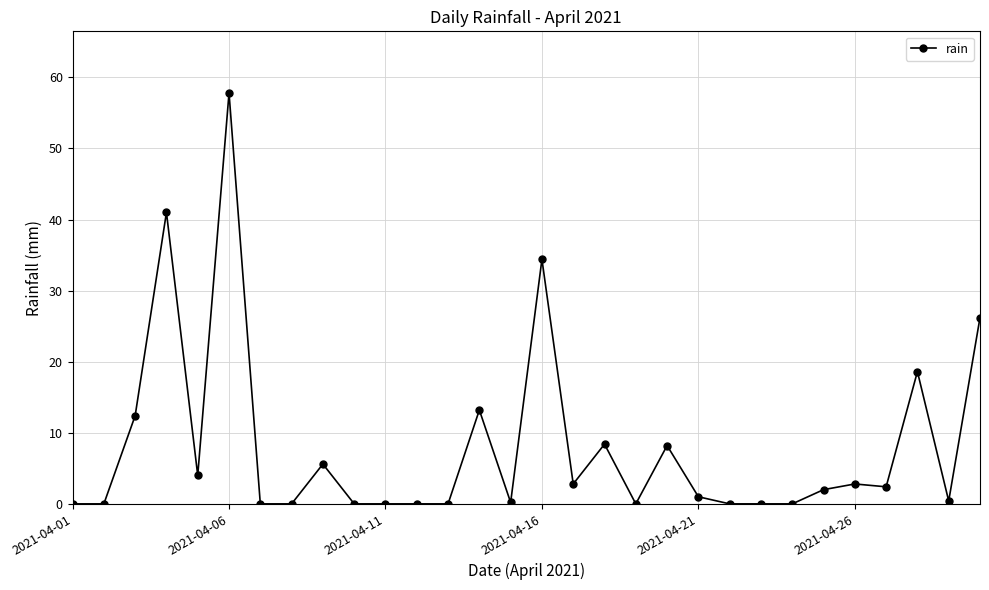

How many categories are shown in the chart?

30